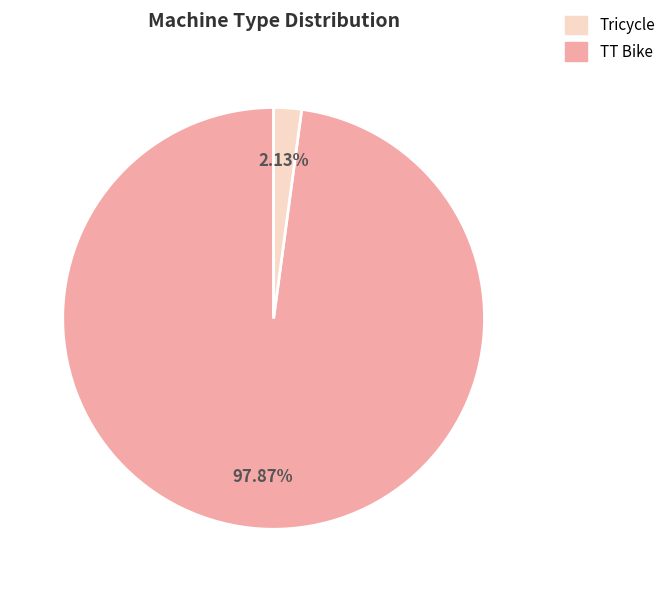

Does any single category account for the majority?

Yes